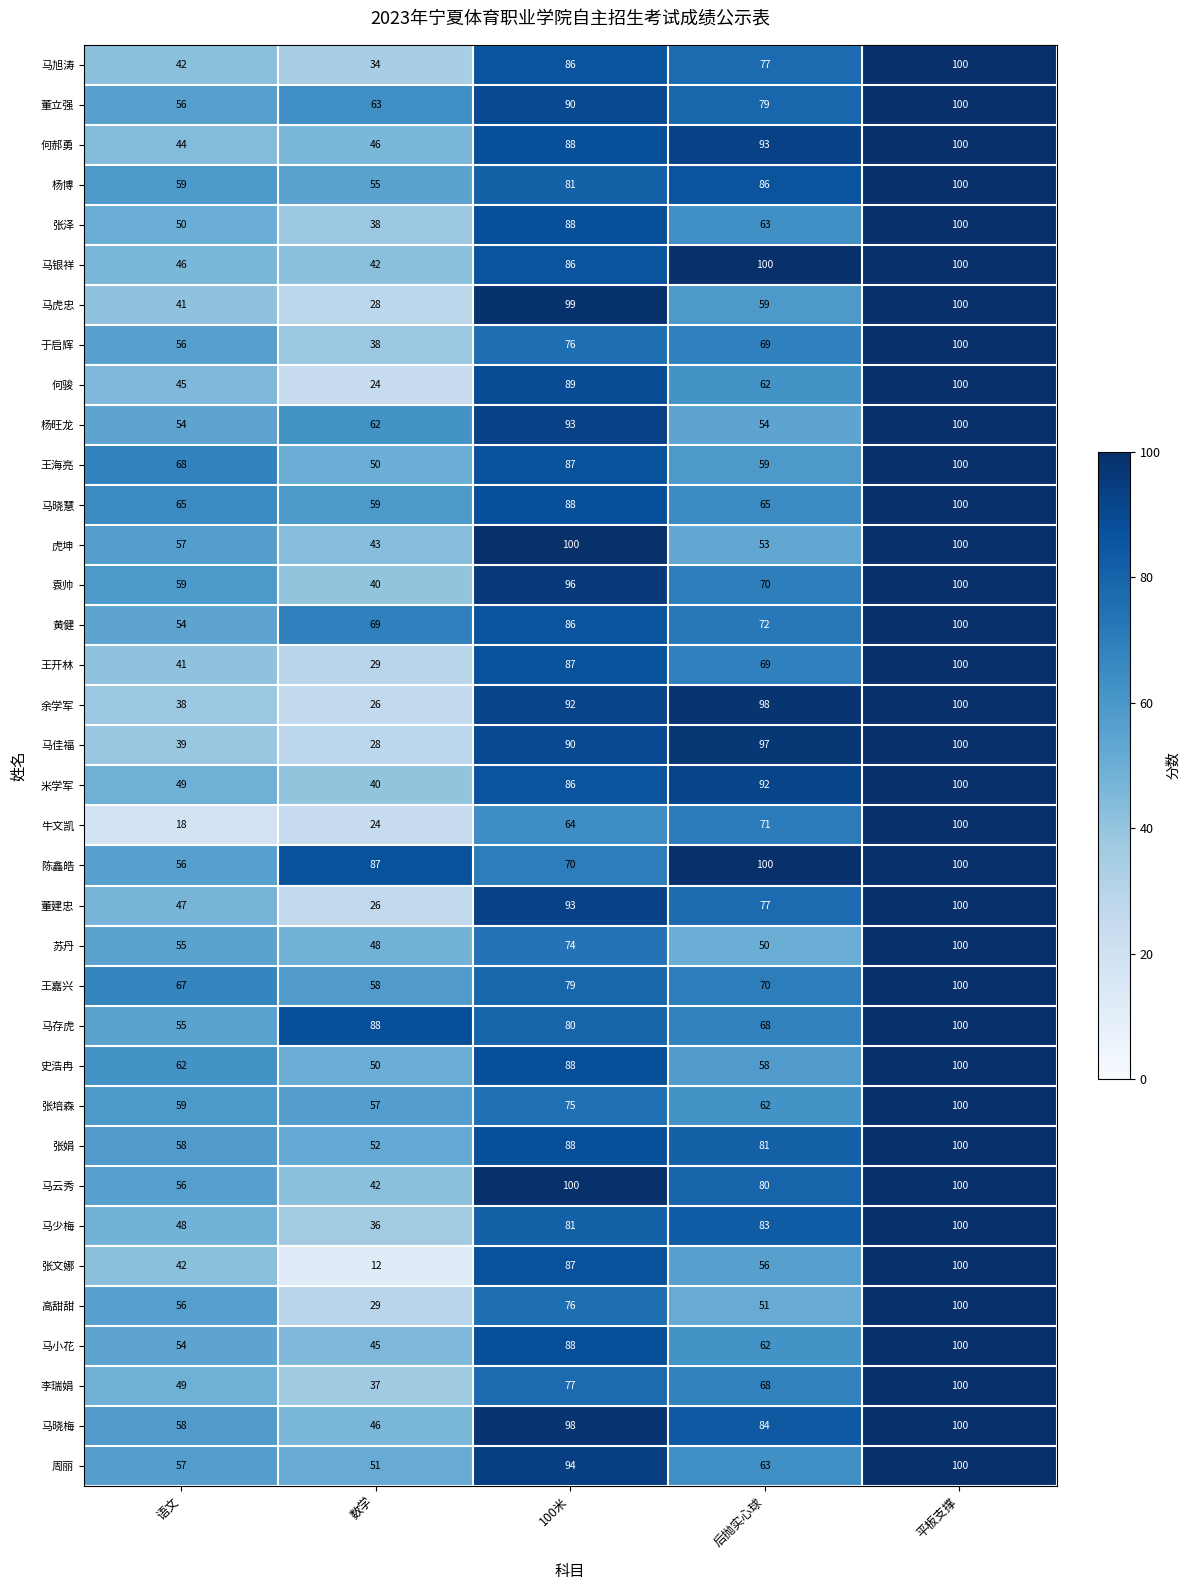

List the labels in order of 张文娜 value, largest first.

平板支撑, 100米, 后抛实心球, 语文, 数学